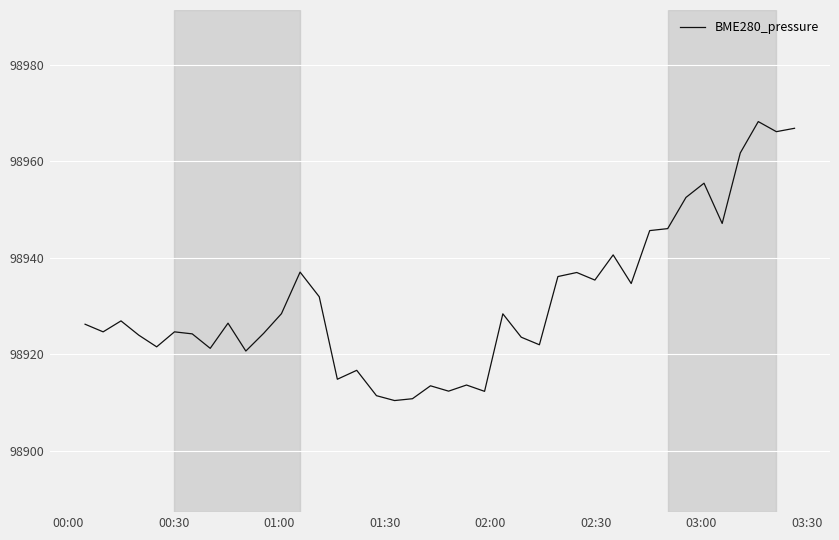

What is the greatest value displayed?

98968.2